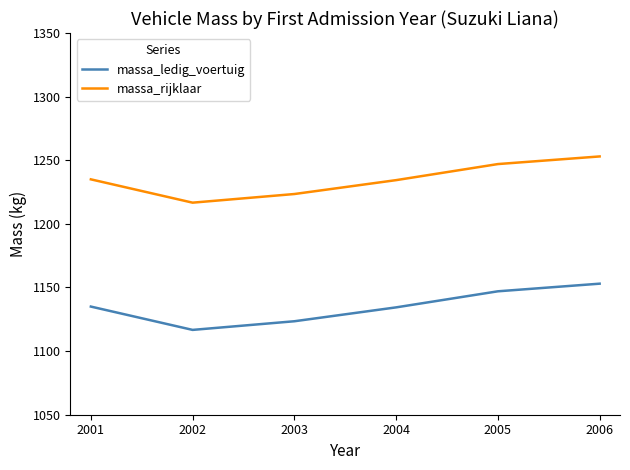

Rank the series by their maximum value, from highest to lowest.

massa_rijklaar, massa_ledig_voertuig